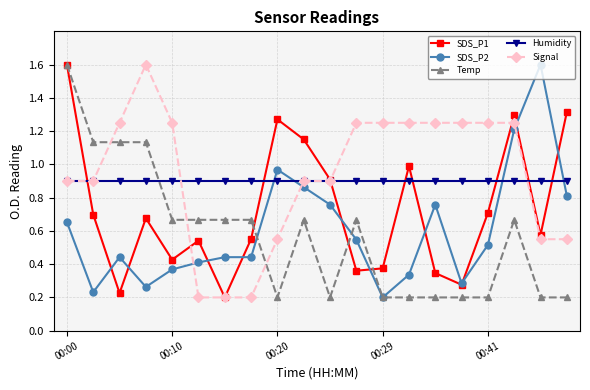

How many categories are shown in the chart?

20